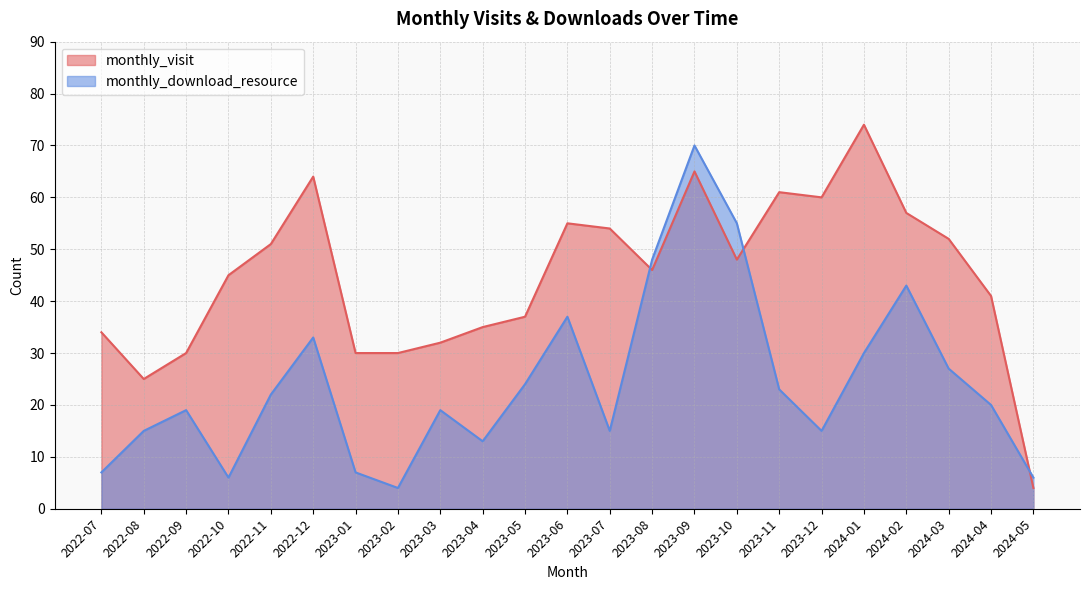

Is the value of monthly_visit at 2022-09 greater than the value of monthly_download_resource at 2024-02?

No